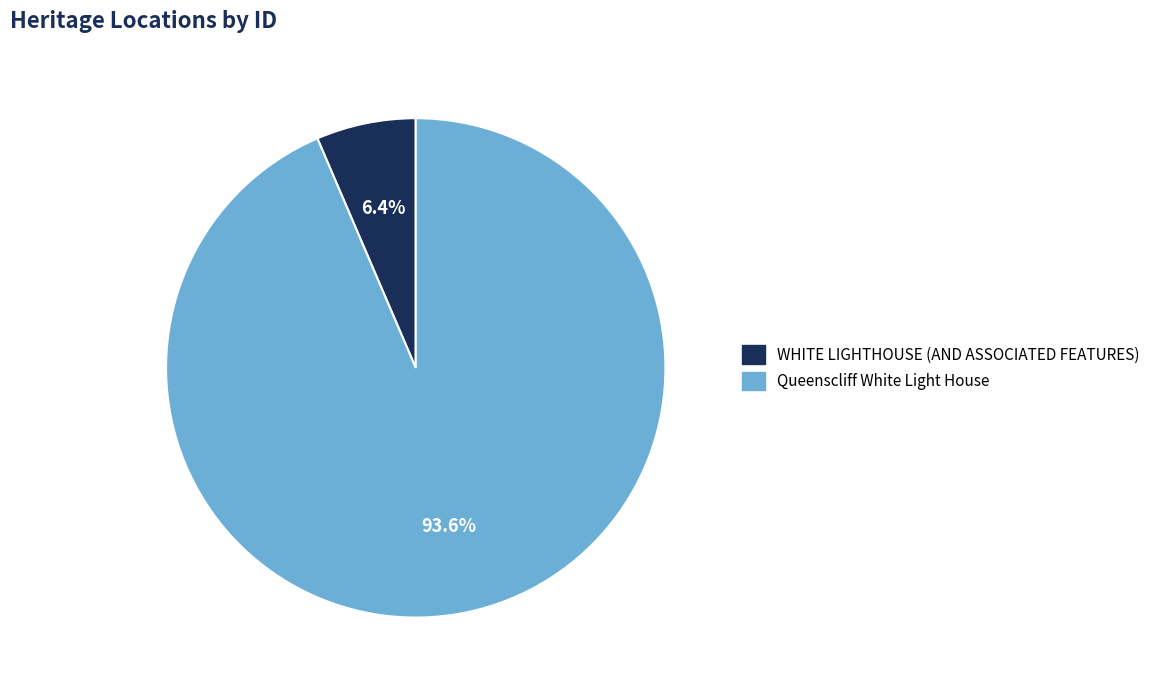

Between Queenscliff White Light House and WHITE LIGHTHOUSE (AND ASSOCIATED FEATURES), which is larger?

Queenscliff White Light House